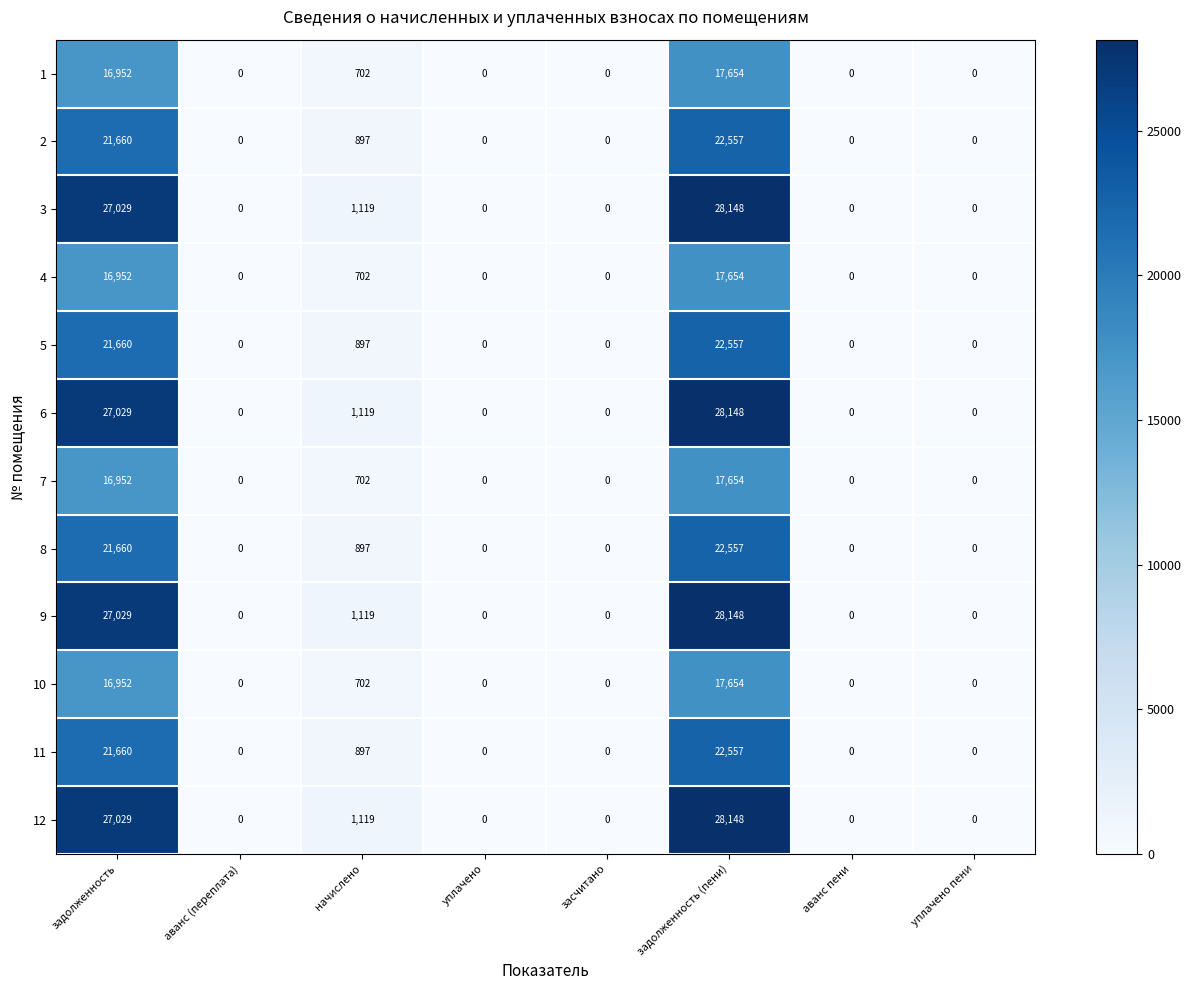

Is the value of 5 at аванс пени greater than the value of 11 at начислено?

No